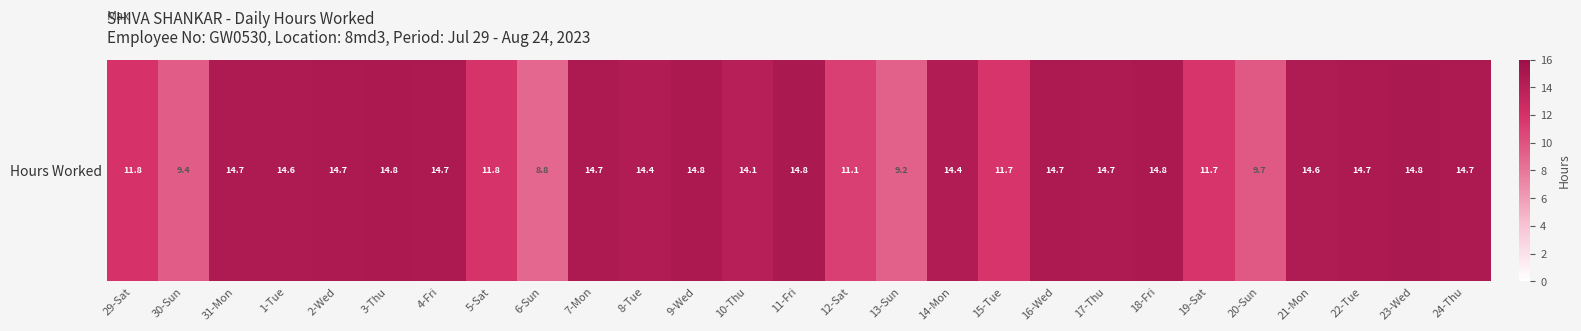

List the labels in order of value, smallest first.

6-Sun, 13-Sun, 30-Sun, 20-Sun, 12-Sat, 15-Tue, 19-Sat, 5-Sat, 29-Sat, 10-Thu, 8-Tue, 14-Mon, 21-Mon, 1-Tue, 31-Mon, 17-Thu, 7-Mon, 24-Thu, 2-Wed, 4-Fri, 16-Wed, 22-Tue, 9-Wed, 3-Thu, 18-Fri, 11-Fri, 23-Wed